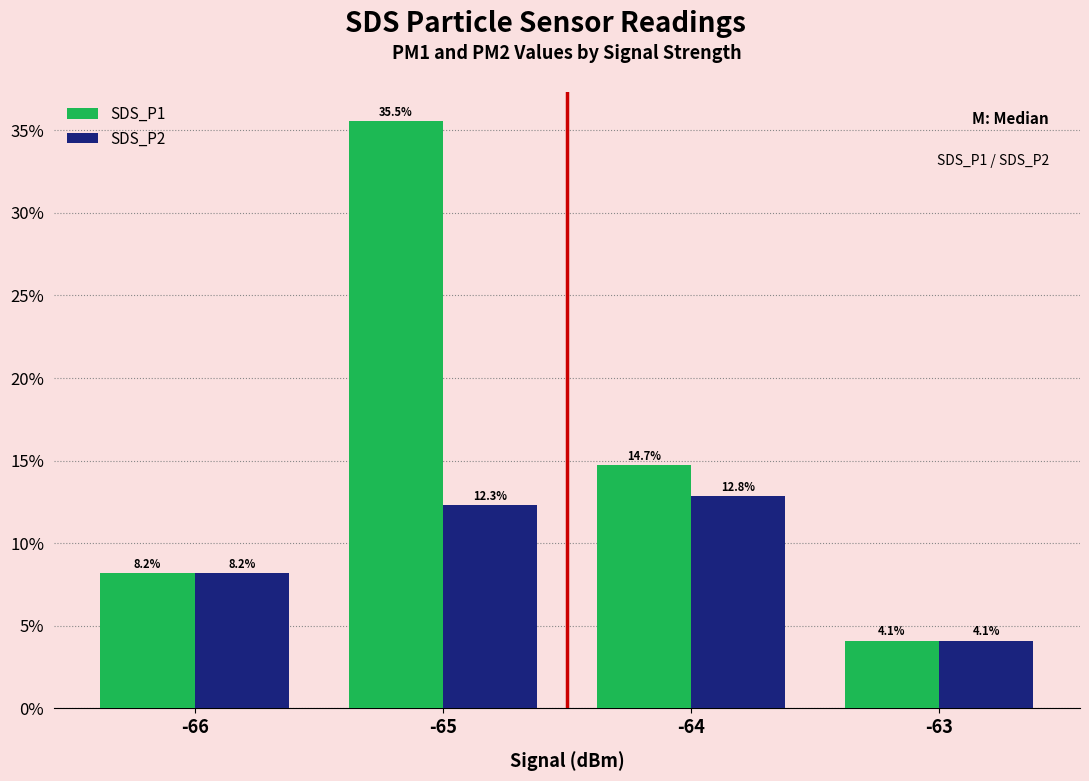

What is the difference between the maximum and minimum values in the SDS_P1 series?

31.4